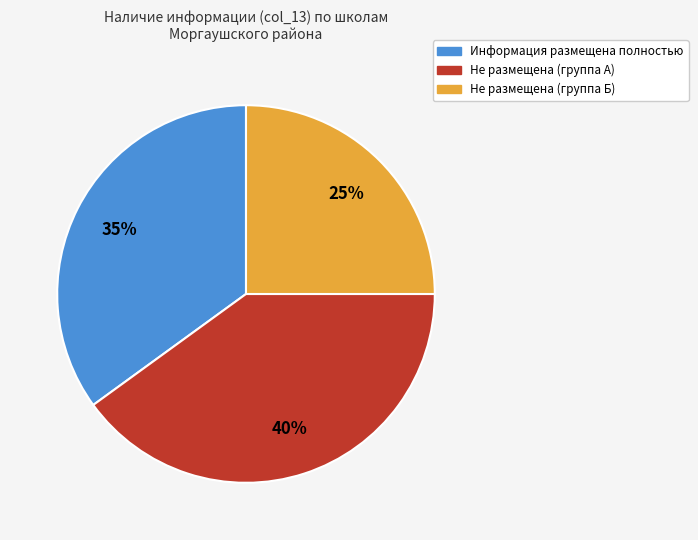

Is there a majority slice in this chart?

No